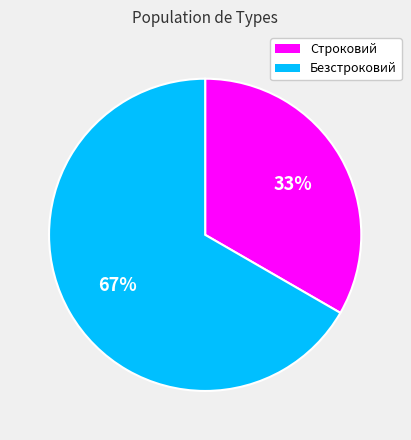

Is there a majority slice in this chart?

Yes